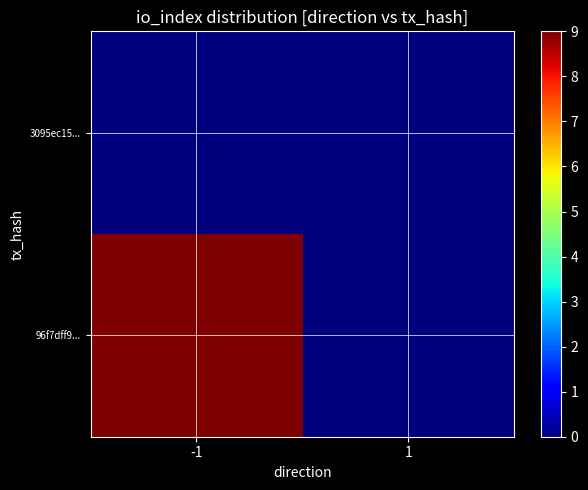

Which series has the largest range (max minus min)?

96f7dff9...